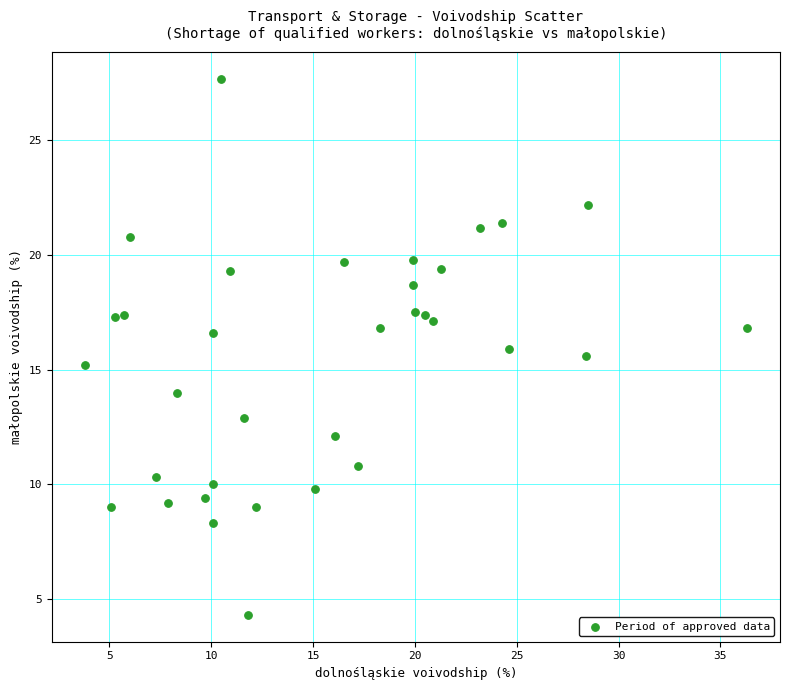

What is the range of X values (max minus min)?

32.5